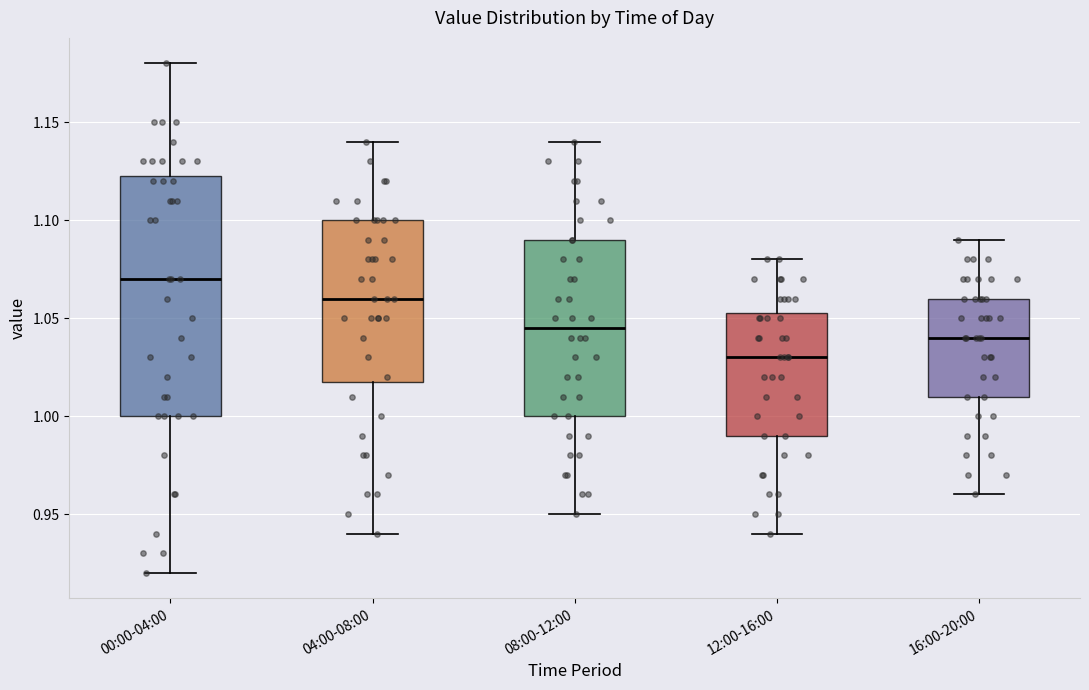

Reading left to right, transcribe this box plot: for each box, give where its median line is, the range the box spans, and where its two whiskers end, as read against the y-axis. The values are not printed on the chart, so give them approximately, as read against the axis.

00:00-04:00: median 1.070, box 1.000 to 1.125, whiskers 0.920 to 1.180
04:00-08:00: median 1.060, box 1.020 to 1.100, whiskers 0.940 to 1.140
08:00-12:00: median 1.045, box 1.000 to 1.090, whiskers 0.950 to 1.140
12:00-16:00: median 1.030, box 0.990 to 1.055, whiskers 0.940 to 1.080
16:00-20:00: median 1.040, box 1.010 to 1.060, whiskers 0.960 to 1.090